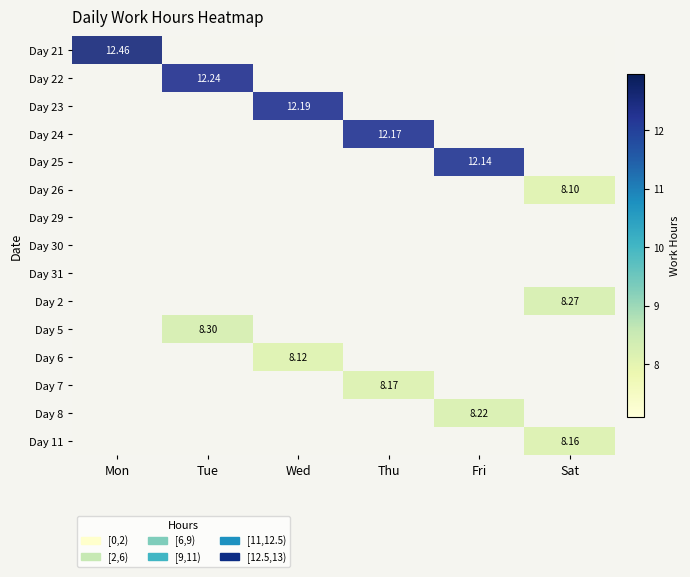

Which category has the highest value in the 2 series?

Sat